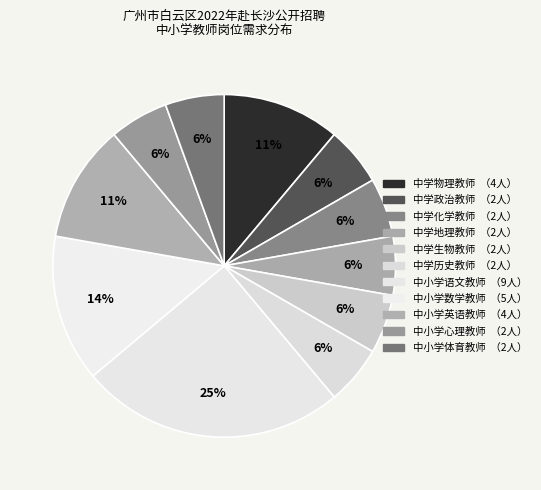

What portion of the pie excludes 中小学体育教师?

94.4%